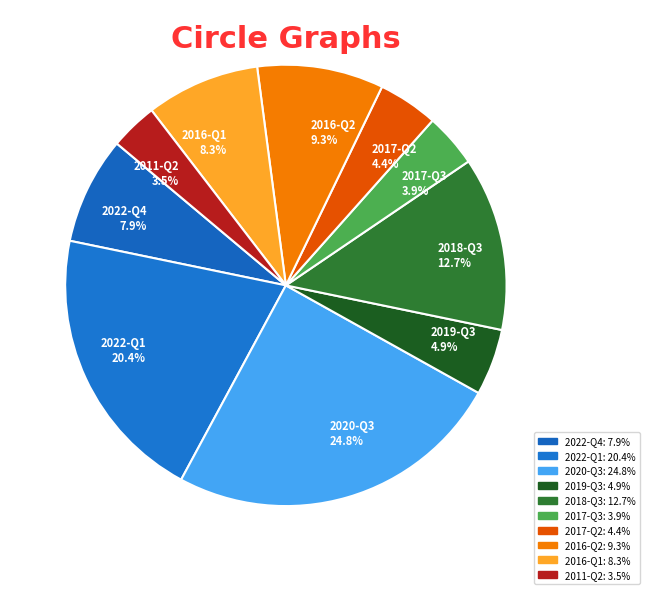

Is 2018-Q3 12.7% the majority of the pie?

No